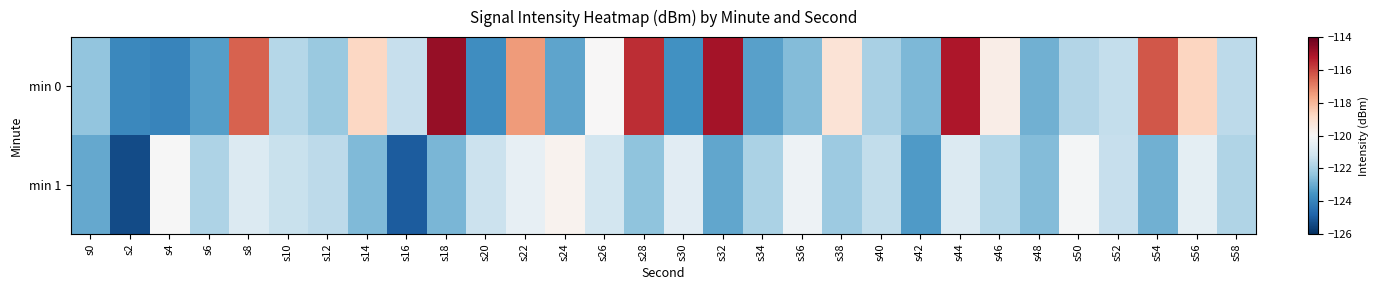

How many series are shown in this chart?

2